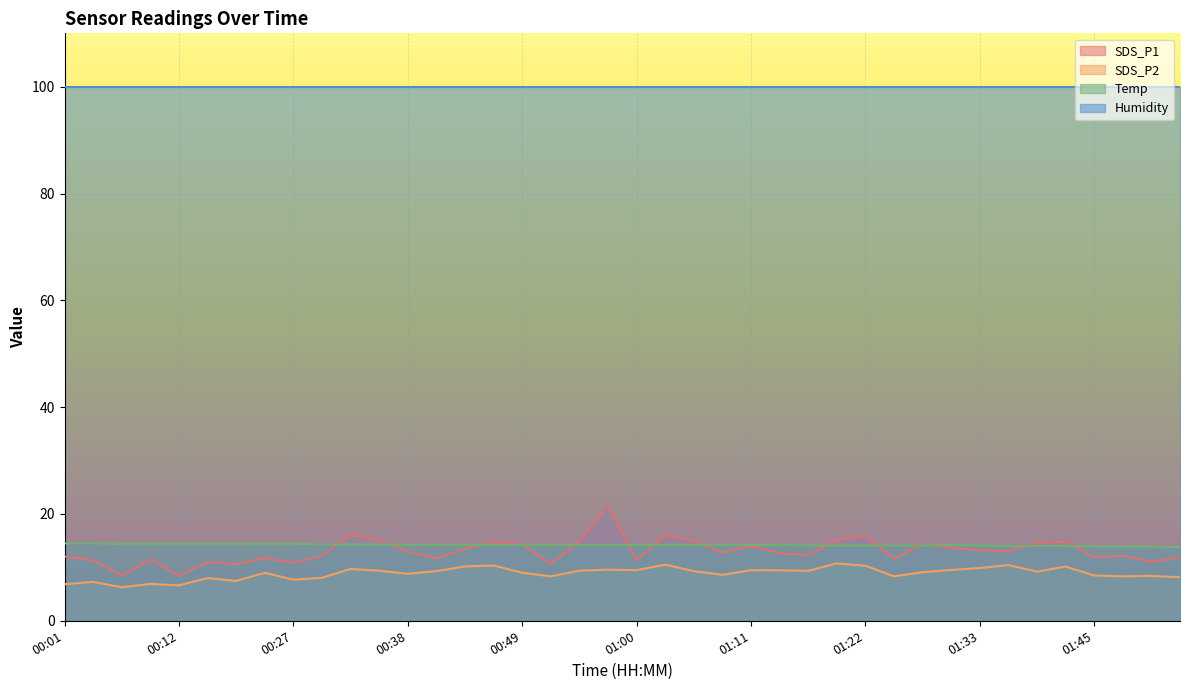

Which series has the largest total across all categories?

Humidity